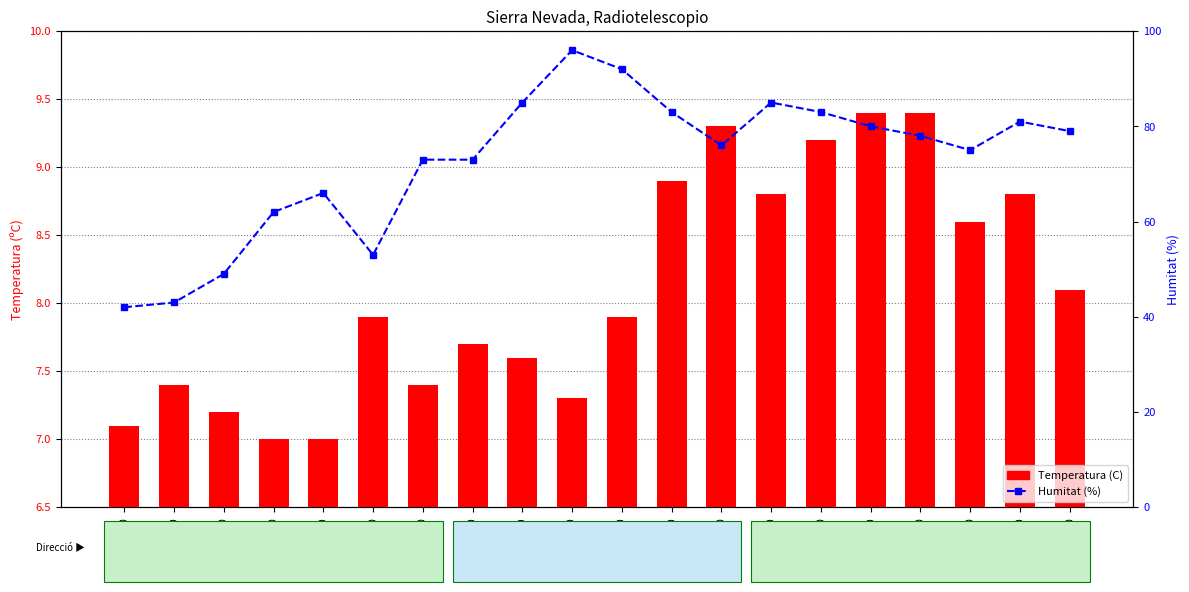

What is the value of the Humitat (%) bar at the 18th from the left?

75.0